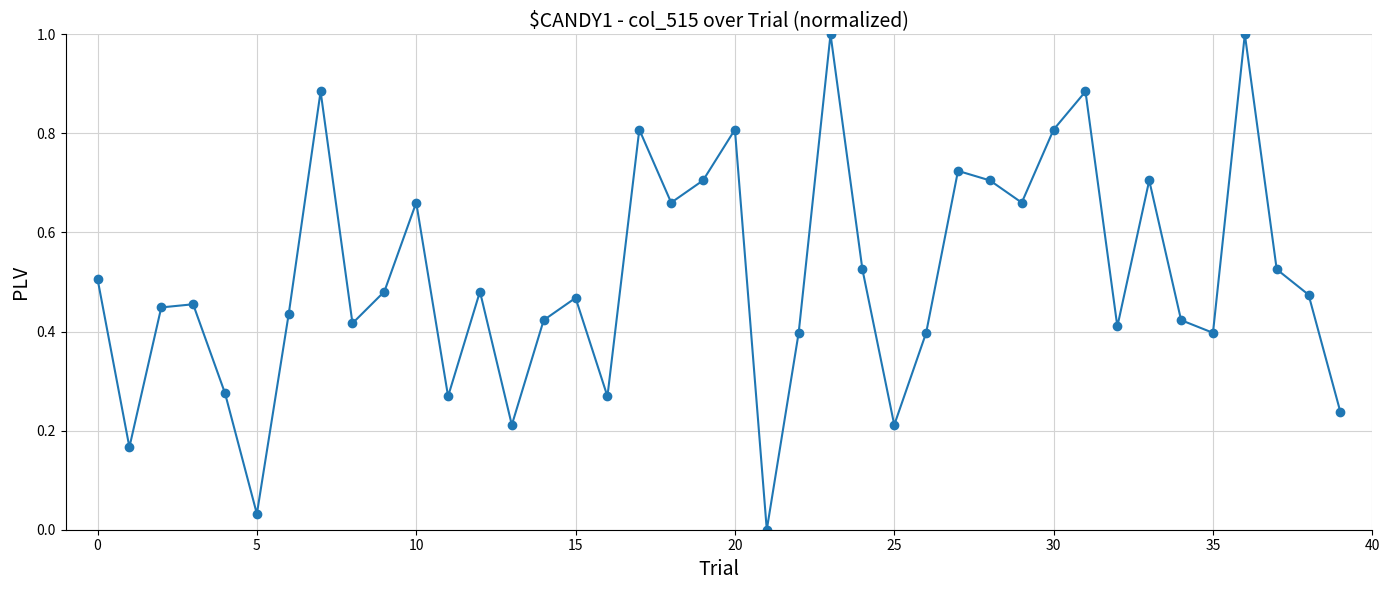

Is this an area chart (filled region under the line)?

No